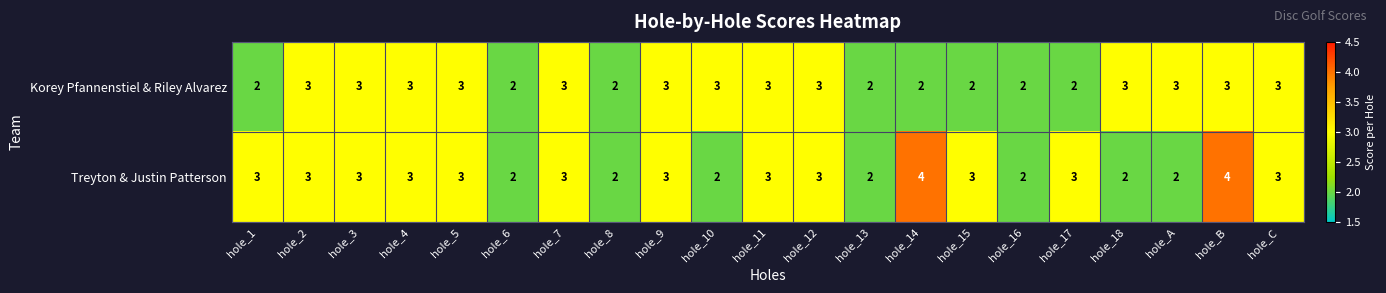

Which series has the largest total across all categories?

Treyton & Justin Patterson